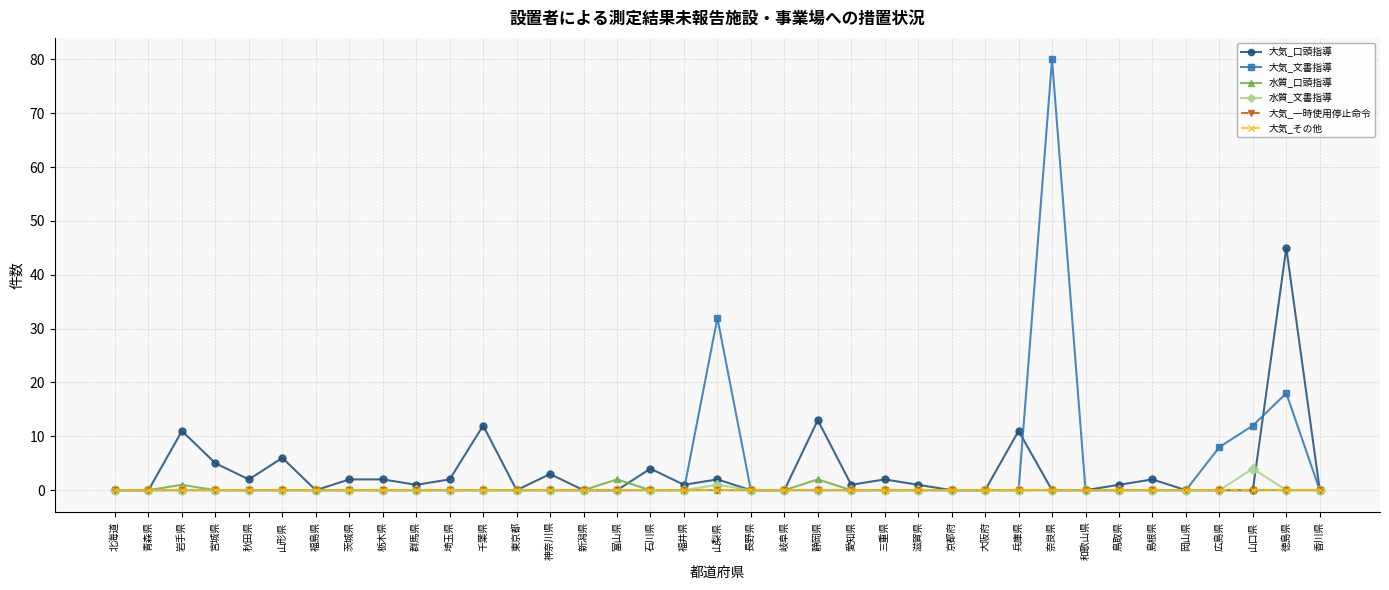

Between 茨城県 and 長野県, which series saw the biggest shift?

大気_口頭指導